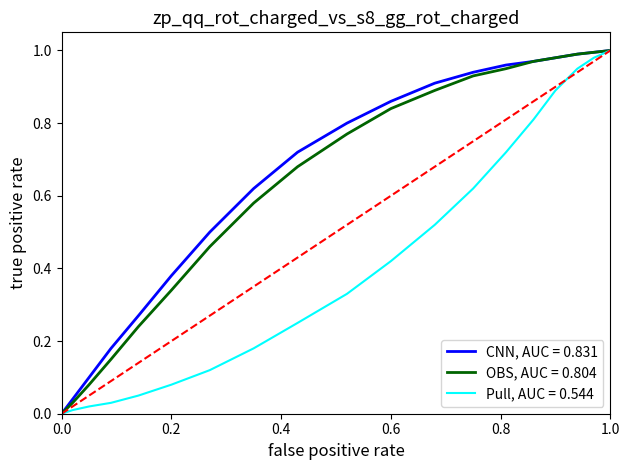

What is the greatest value displayed?

1.0